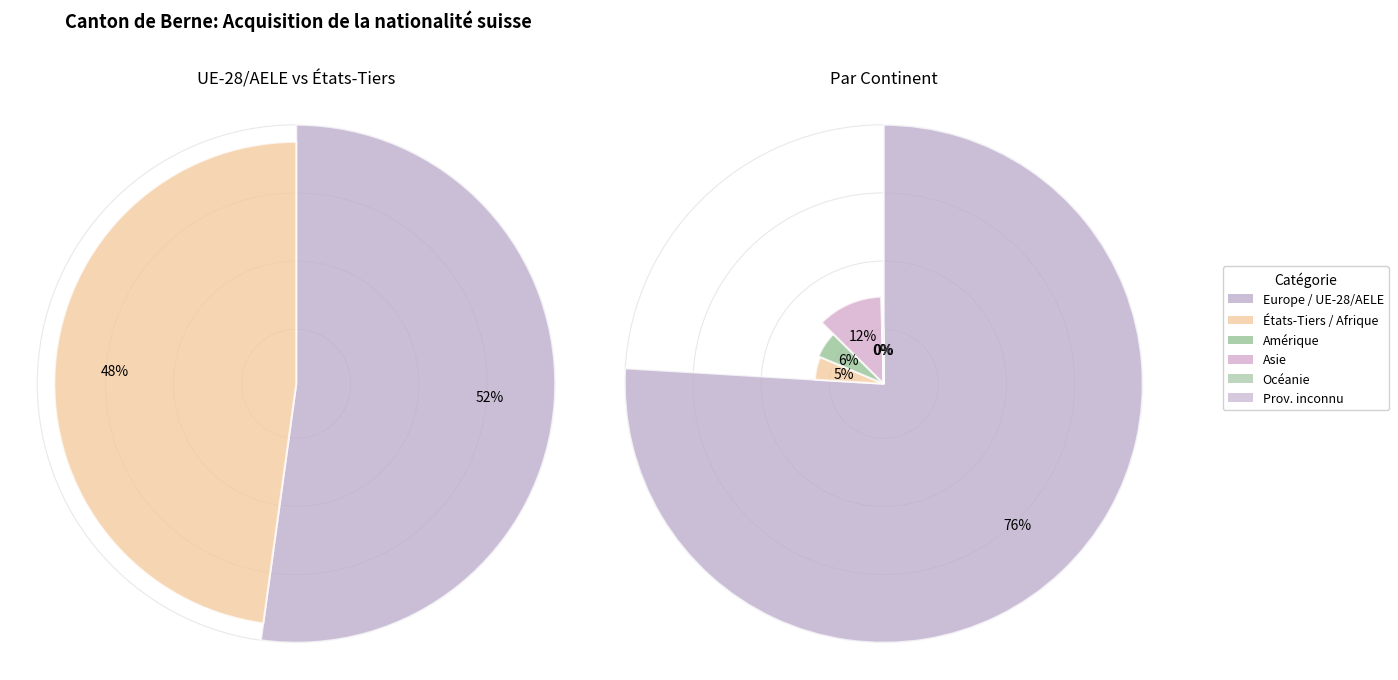

Rank the categories by value from lowest to highest.

Océanie, Provenance inconnu, Afrique, Amérique, Asie, Europe